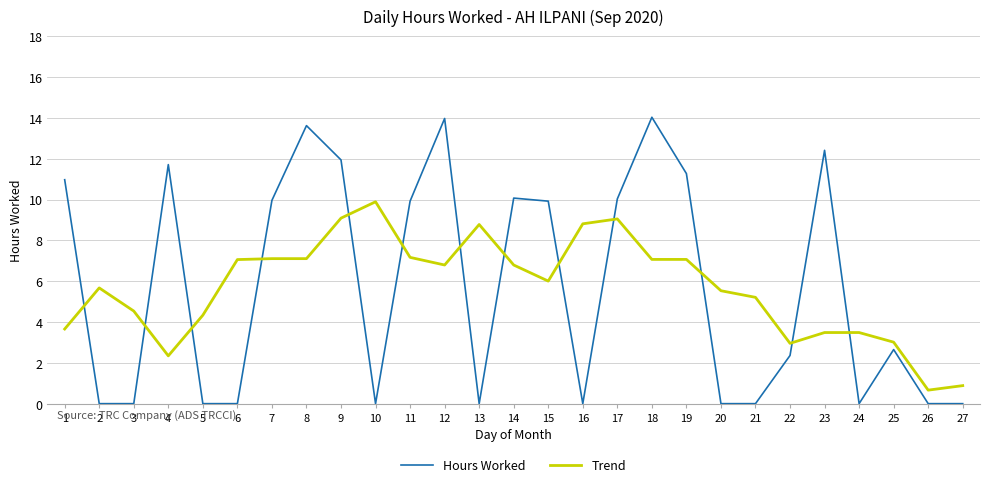

Between 12 and 26, which series saw the biggest shift?

Hours Worked